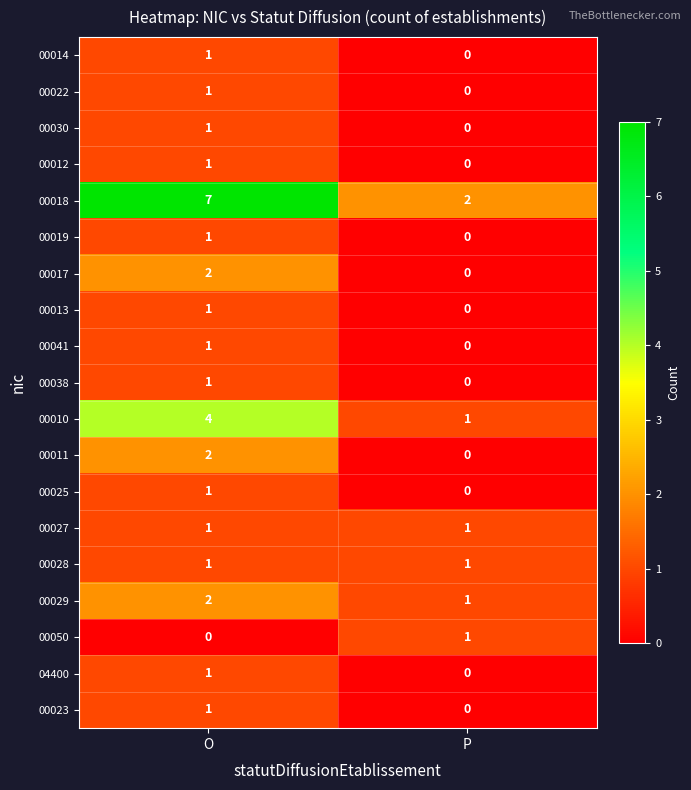

Which series changed the most between O and P?

00018